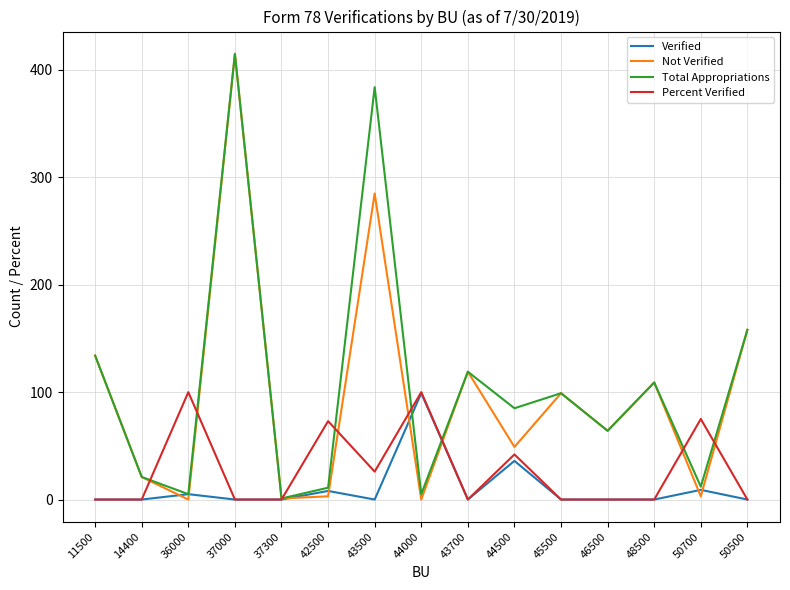

What is the greatest value displayed?

415